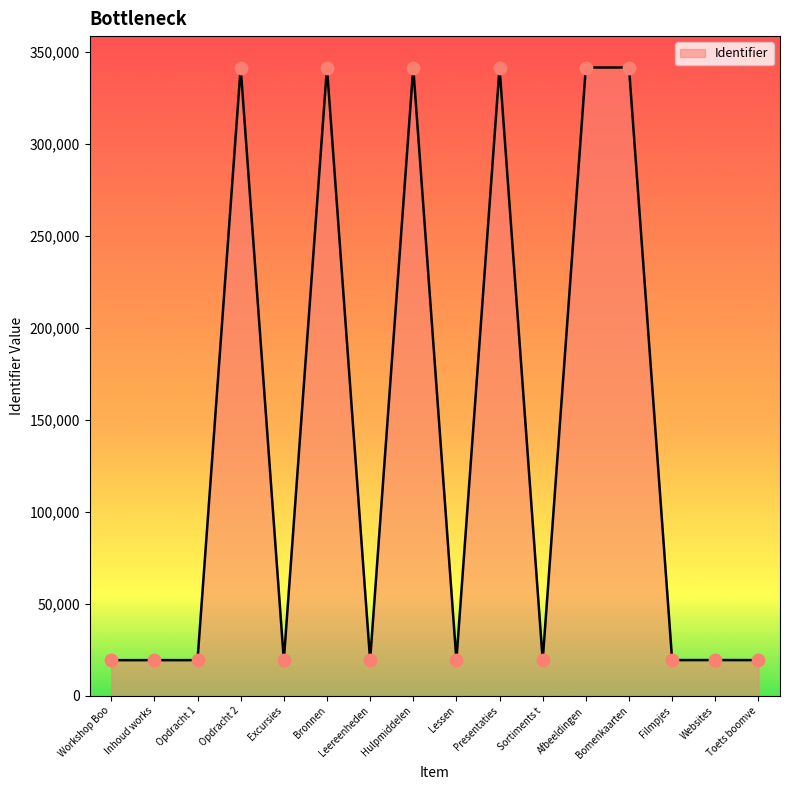

Between Opdracht 2 and Inhoud works, which is larger?

Opdracht 2